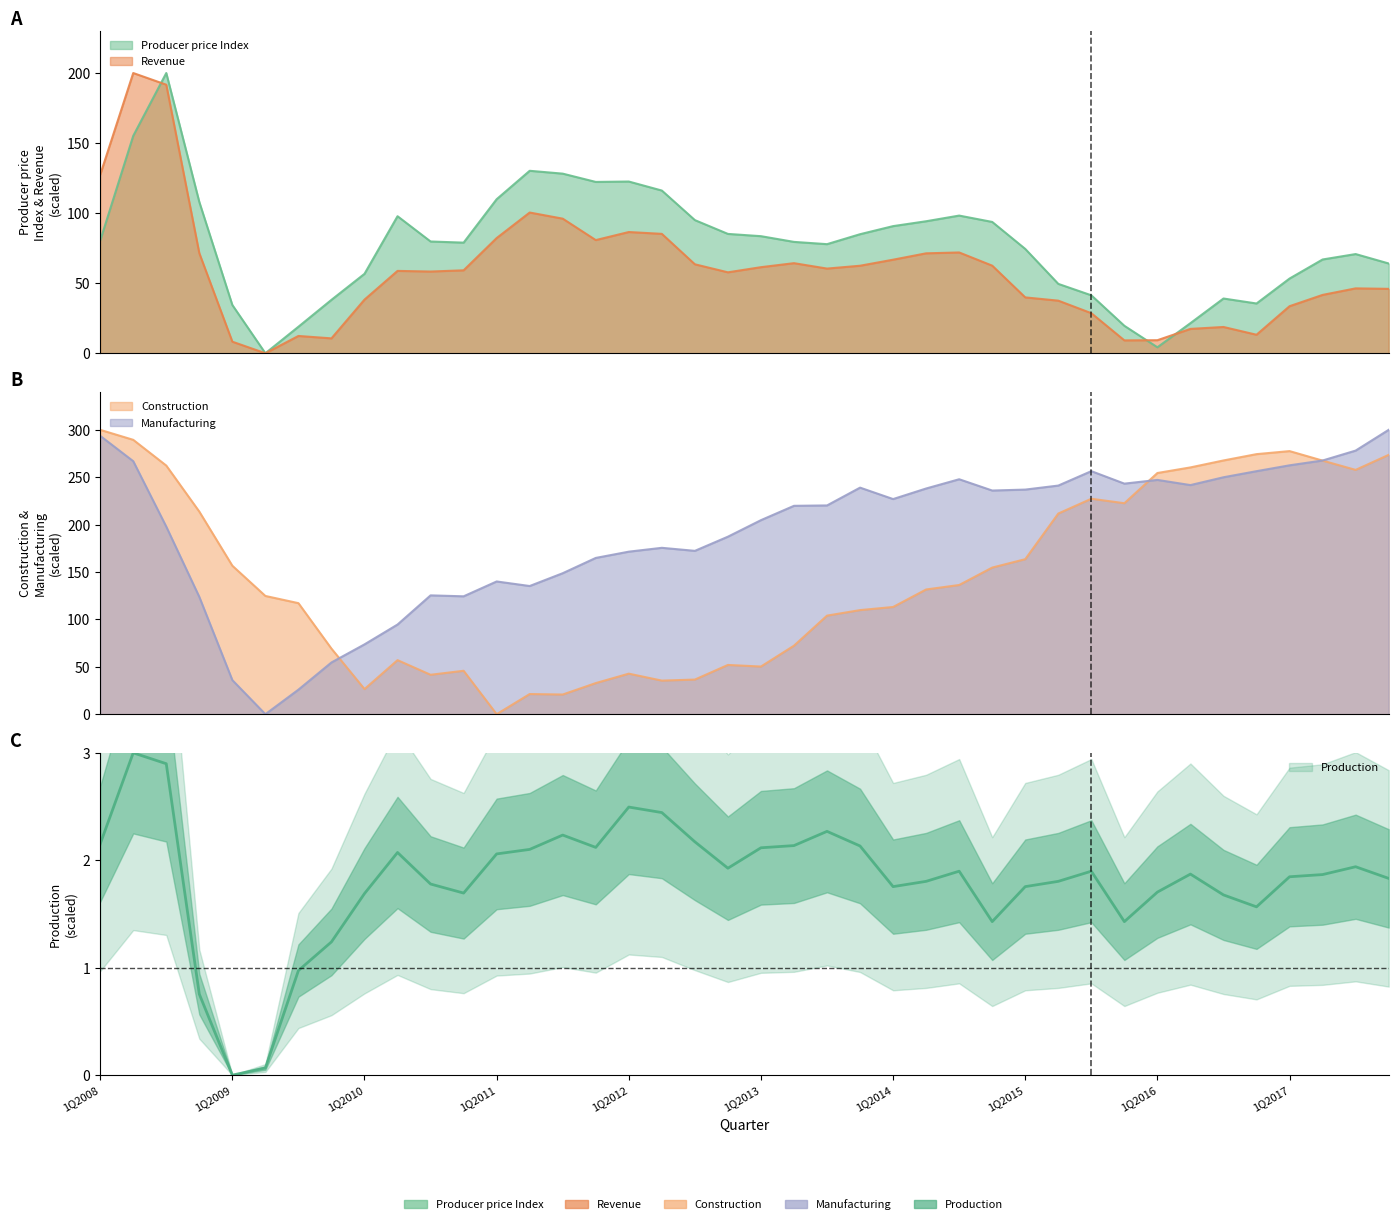

Count the number of categories in the chart.

40